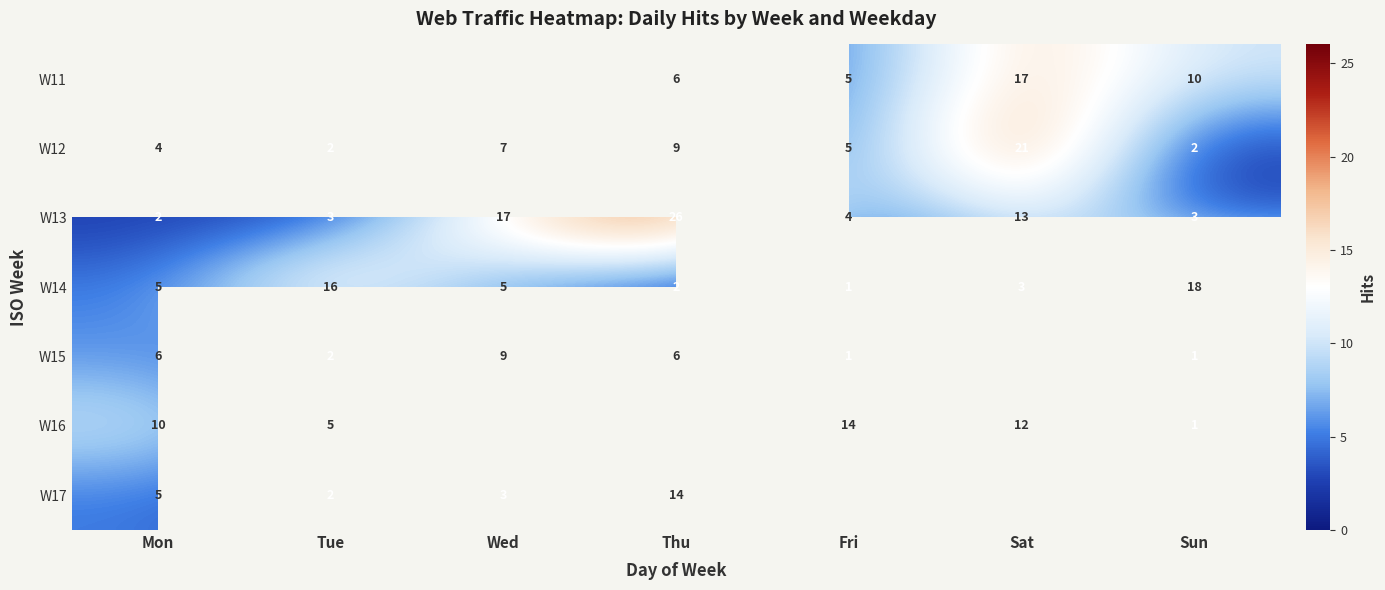

At which category does the chart reach its minimum across all series?

Fri